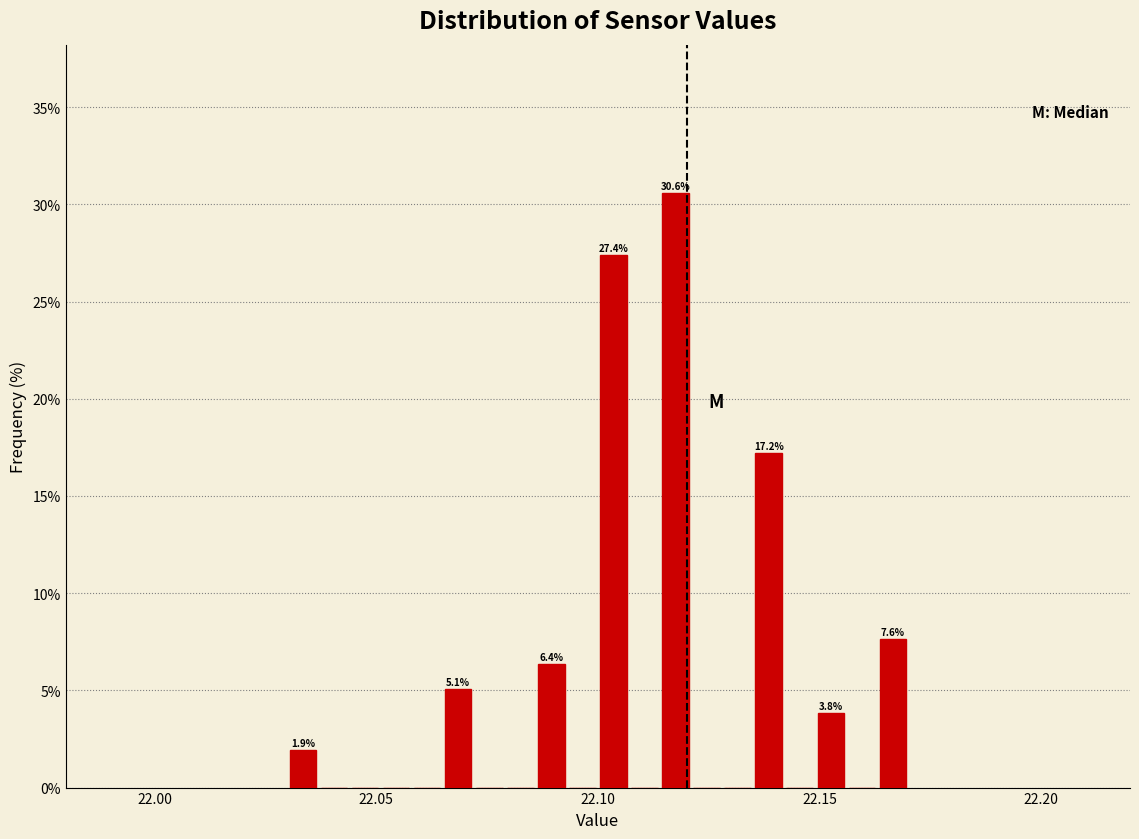

Around what value on the x-axis is the tallest bar? Give the approximate position of its centre, as read against the axis.

22.120